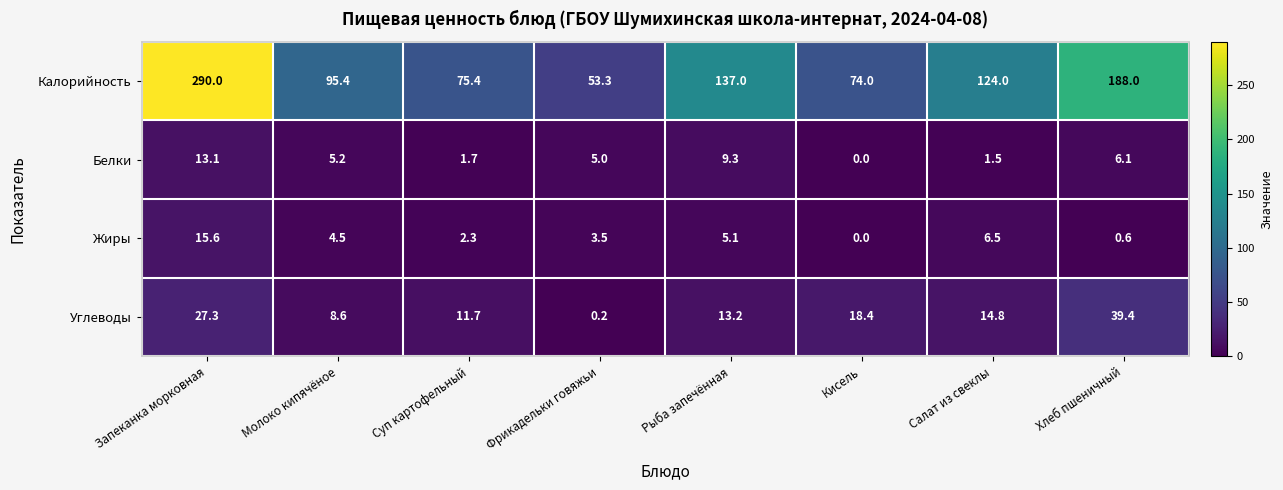

Which series has the widest spread of values?

Калорийность